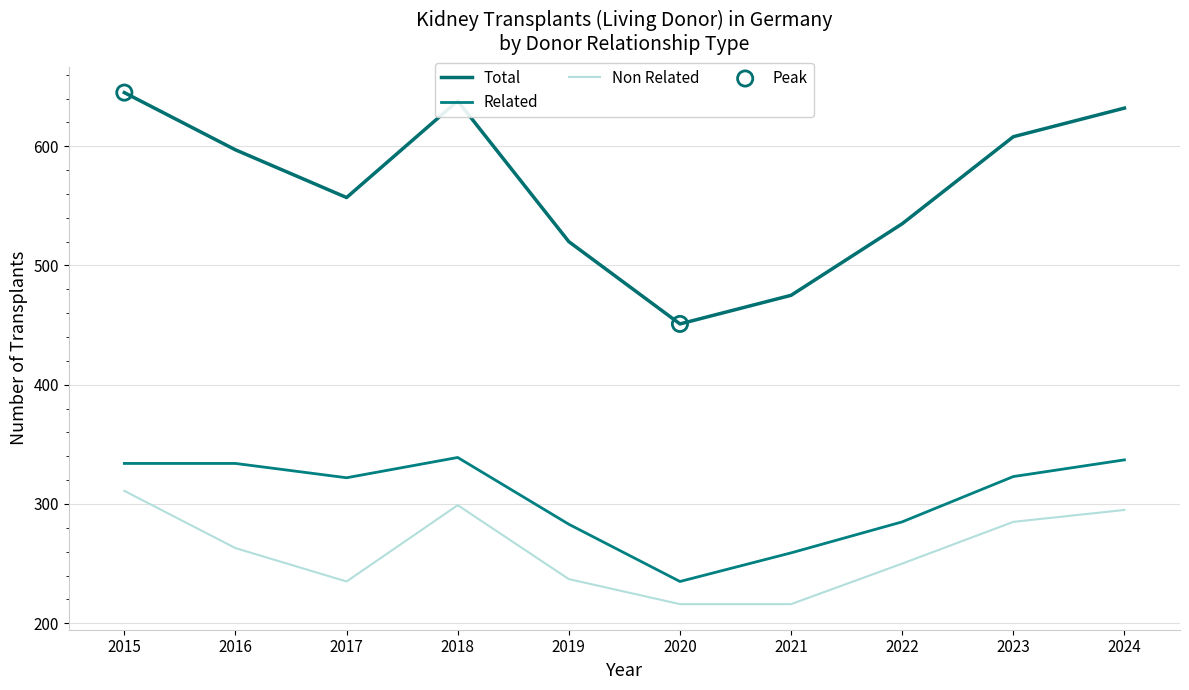

At how many categories does at least one series exceed 318?

10